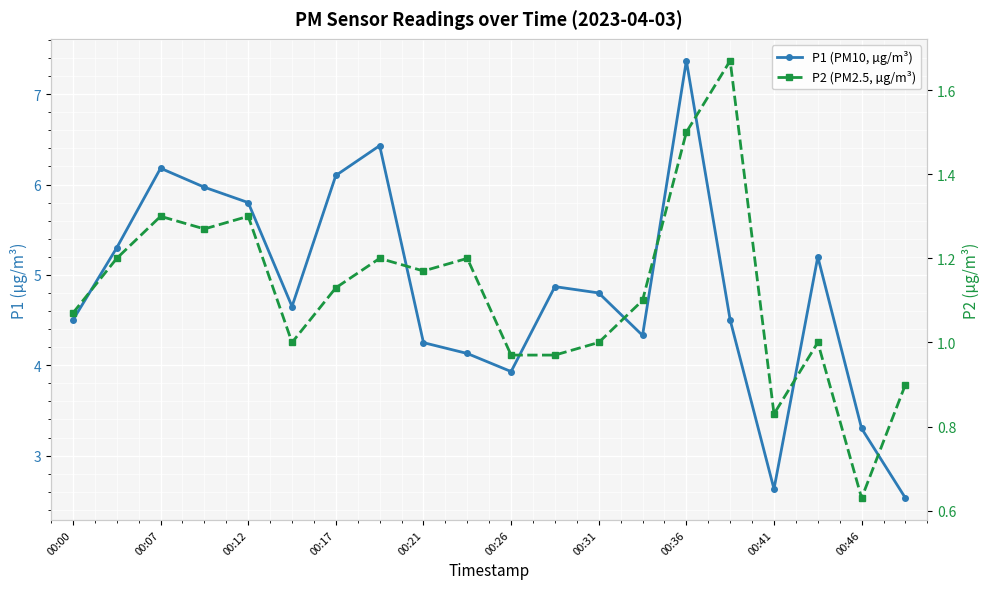

What is the total value across all series at 00:46?

3.9